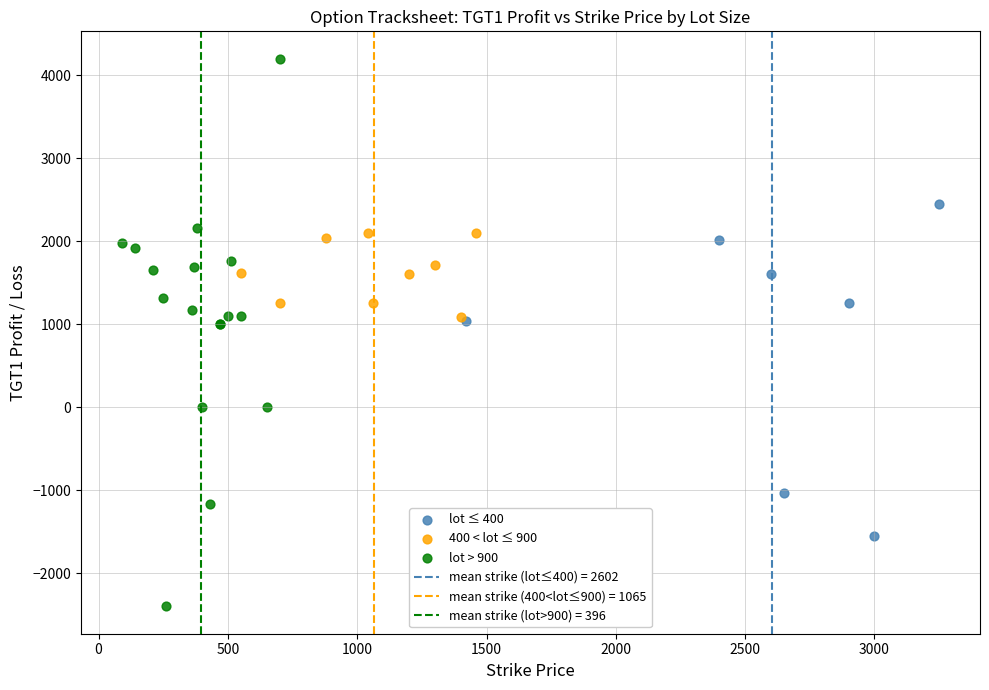

Which series contains the lowest Y value?

lot > 900